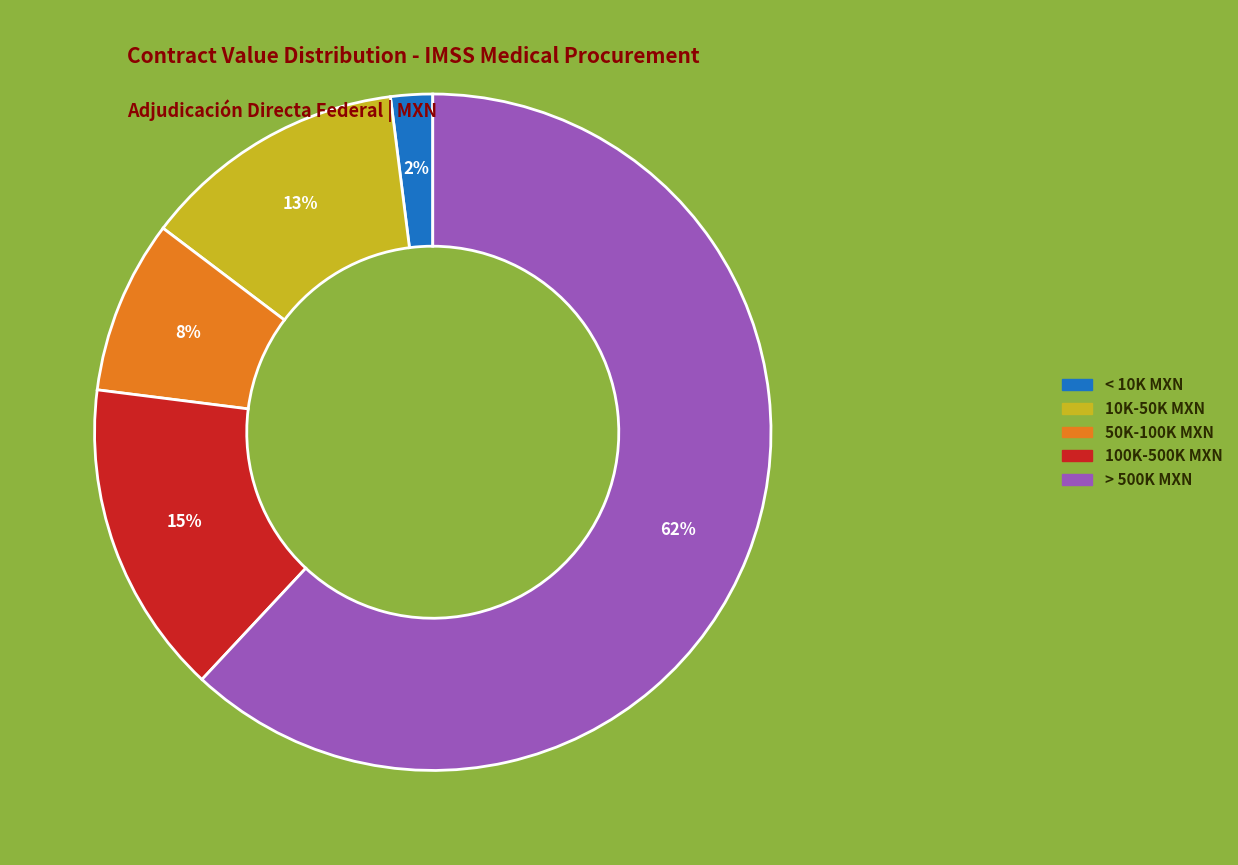

The > 500K MXN slice represents 62% of the pie. True or false?

True